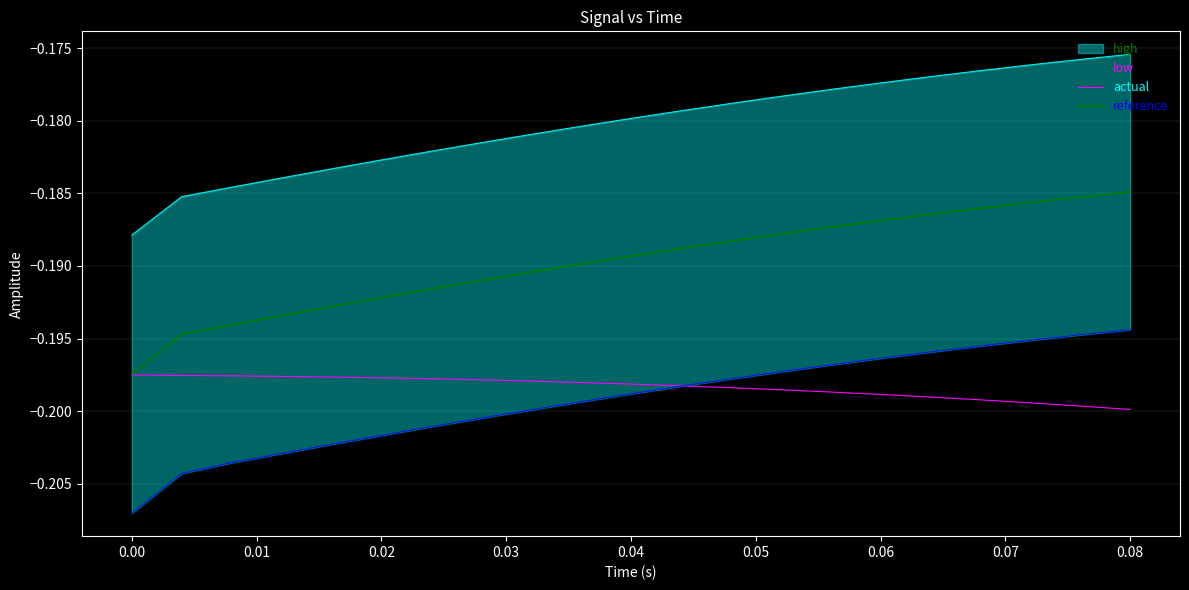

Is this an area chart (filled region under the line)?

No